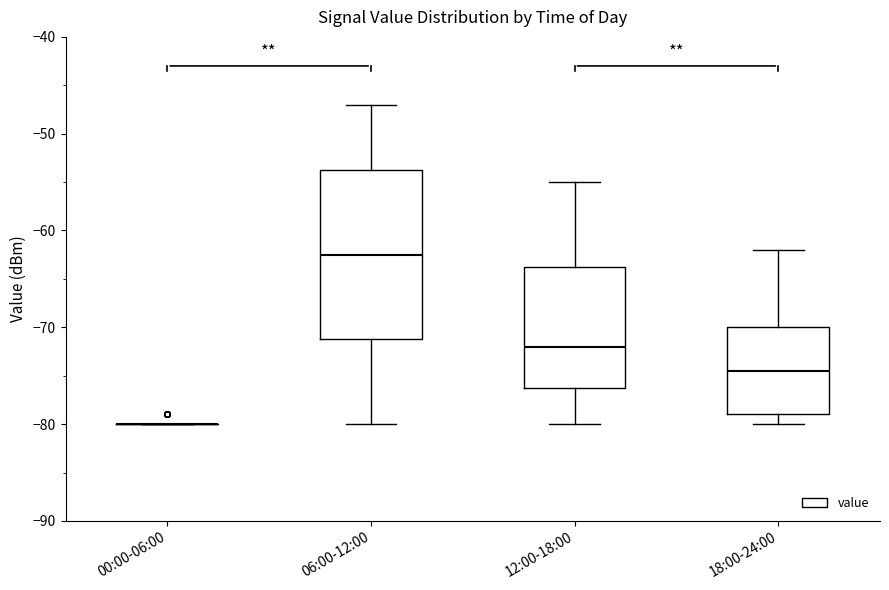

Where does the lower whisker of the box for 12:00-18:00 end on the y-axis? The values are not printed on the chart, so give them approximately, as read against the axis.

-80